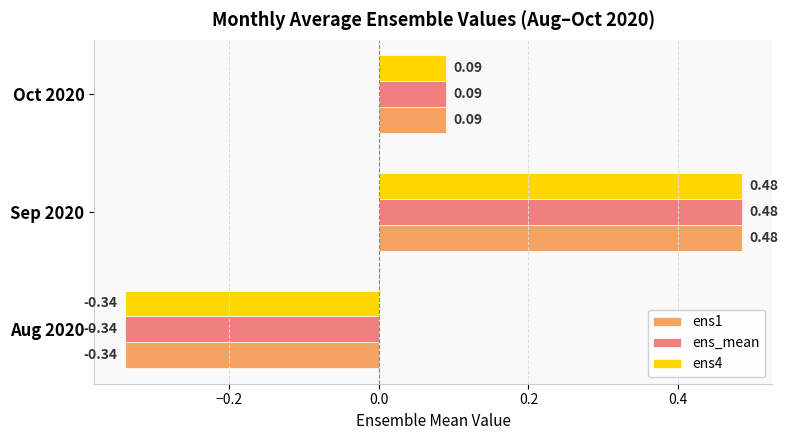

What are all the series names shown in the legend?

ens1, ens_mean, ens4